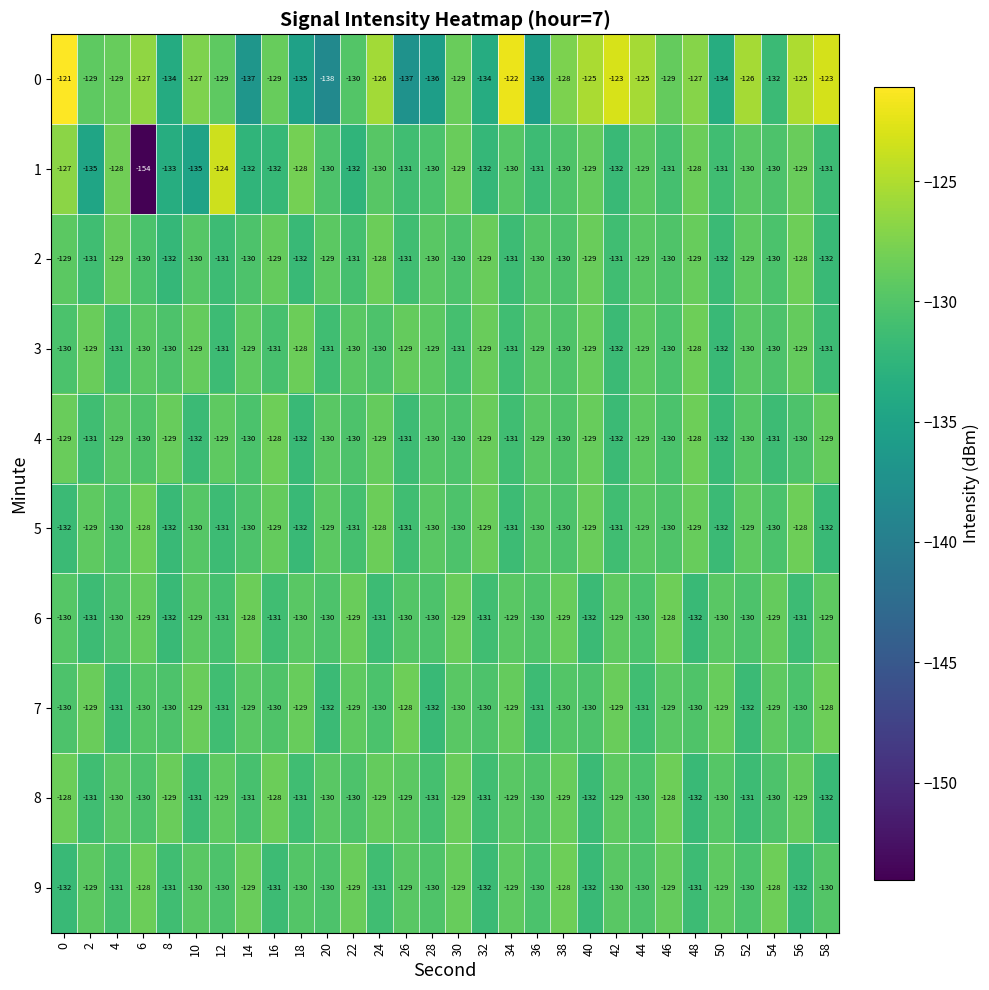

What is the highest value of the 4 series?

-128